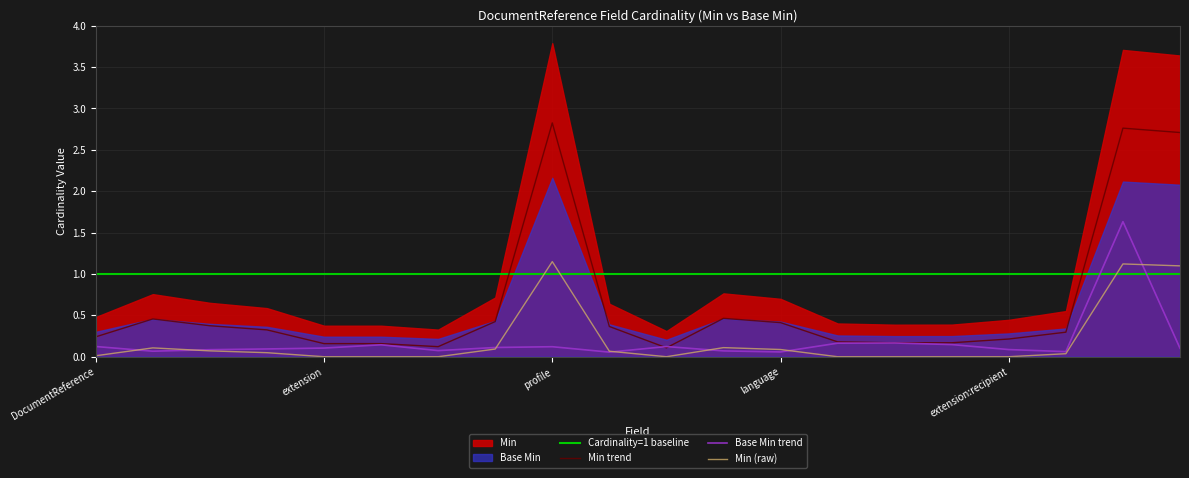

True or false: Min trend and Min (raw) intersect in this chart.

False